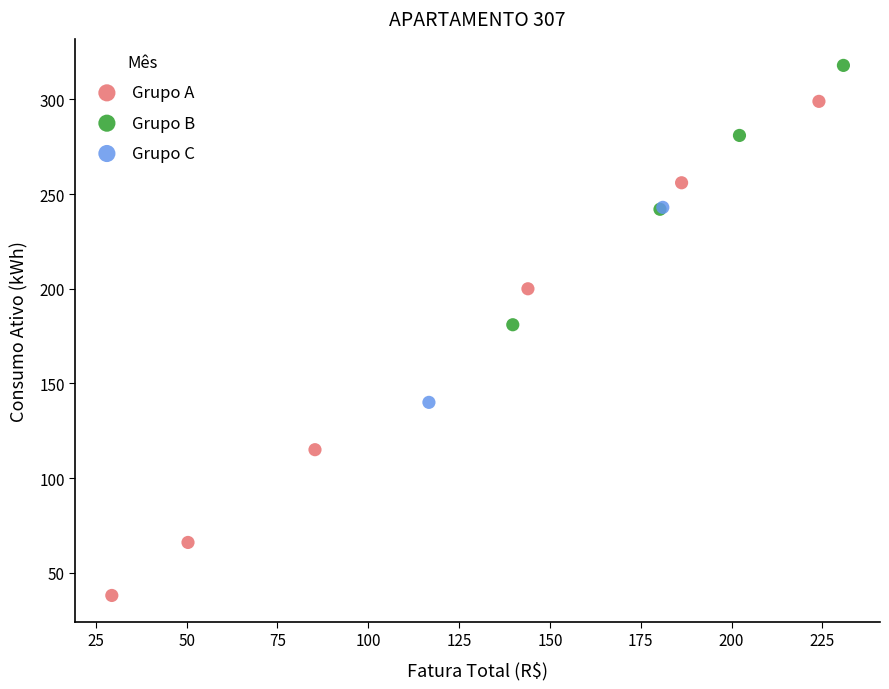

What are all the series names shown in the legend?

Grupo A, Grupo B, Grupo C